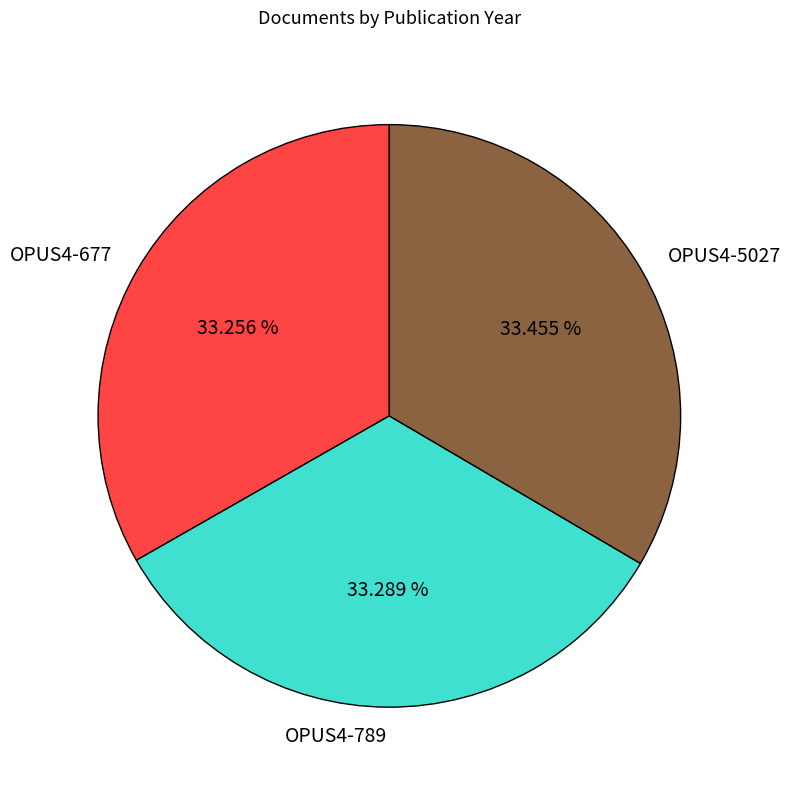

How many segments does this pie chart have?

3